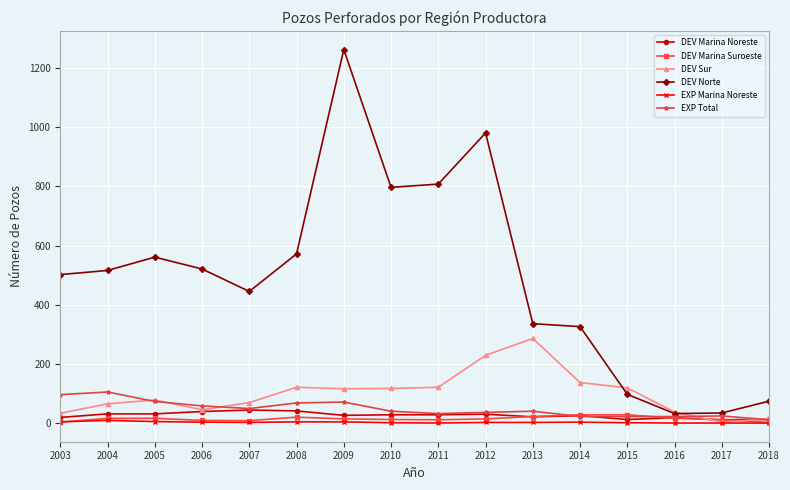

The DEV Marina Noreste series shows 21 at 2013. True or false?

True